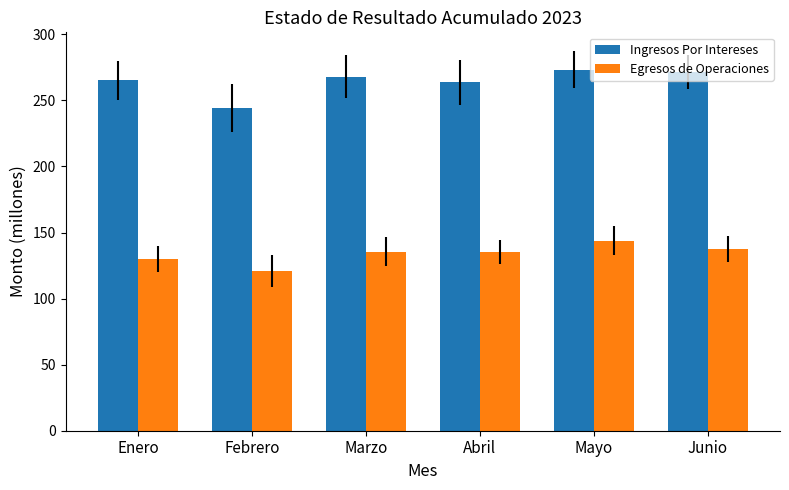

At which label is Ingresos Por Intereses closest to 258?

Abril